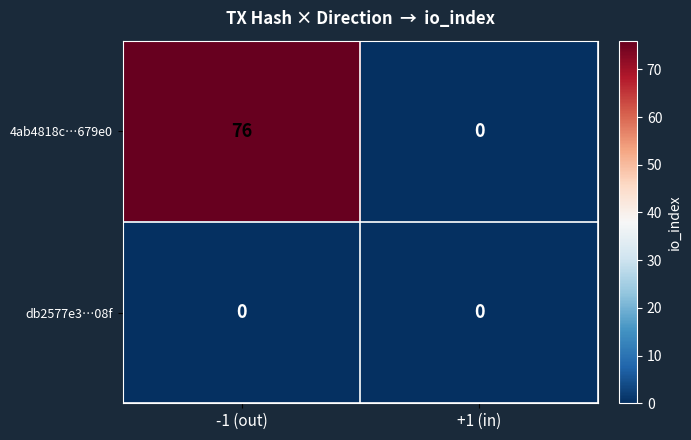

What is the greatest value displayed?

76